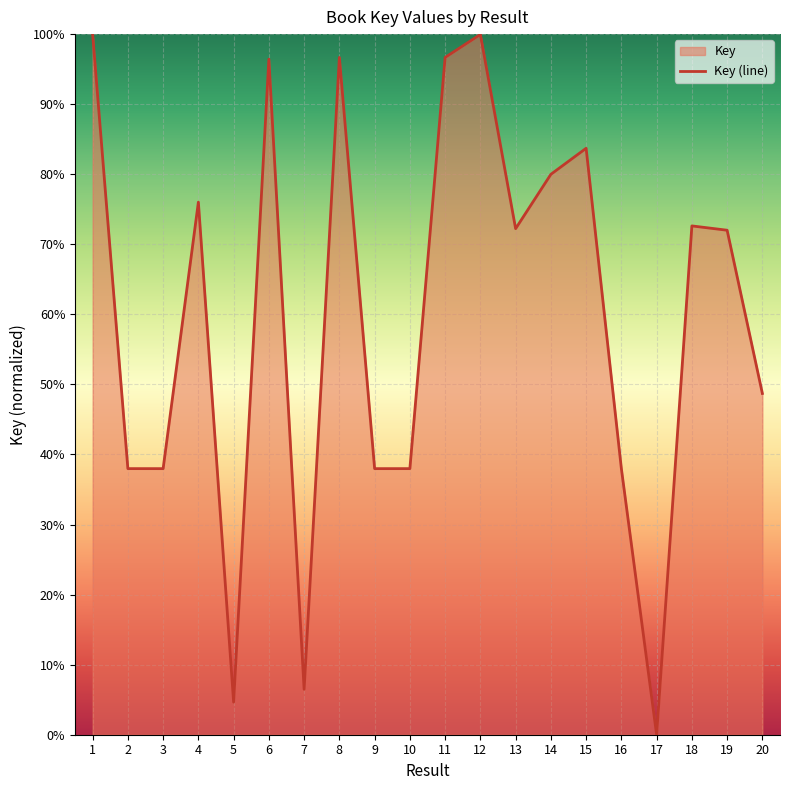

Reading right to left, what are all the values shown in this chart?

48.7	72.0	72.6	0.0	38.0	83.7	80.0	72.2	99.9	96.7	38.0	38.0	96.7	6.5	96.4	4.6	76.0	38.0	38.0	100.0